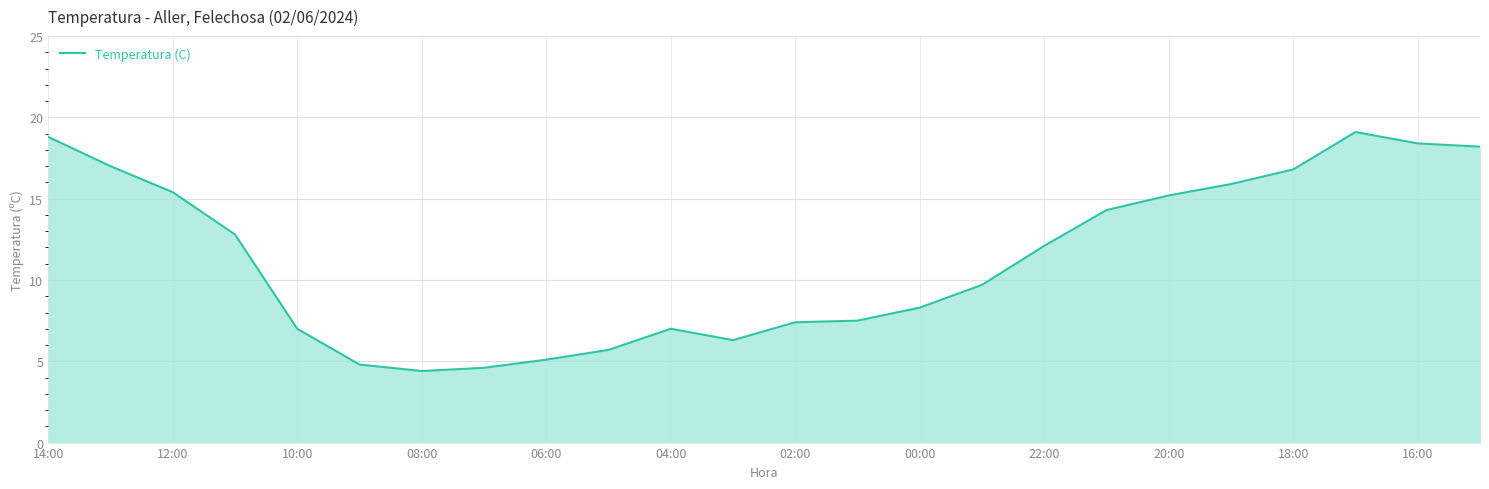

What is the difference between the second highest and second lowest values?

14.2